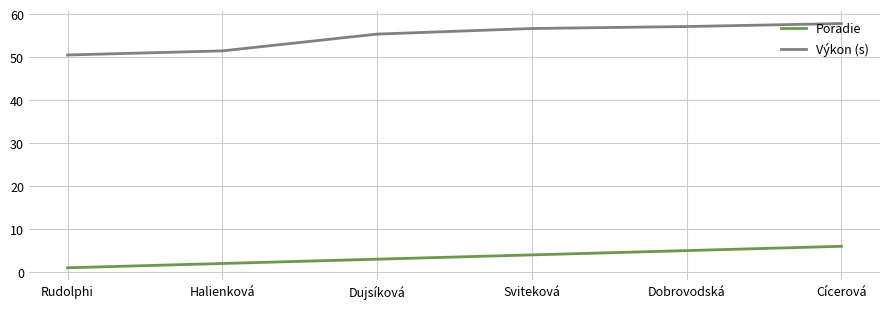

What is the difference between the Výkon (s) values at Sviteková and Dujsíková?

1.3